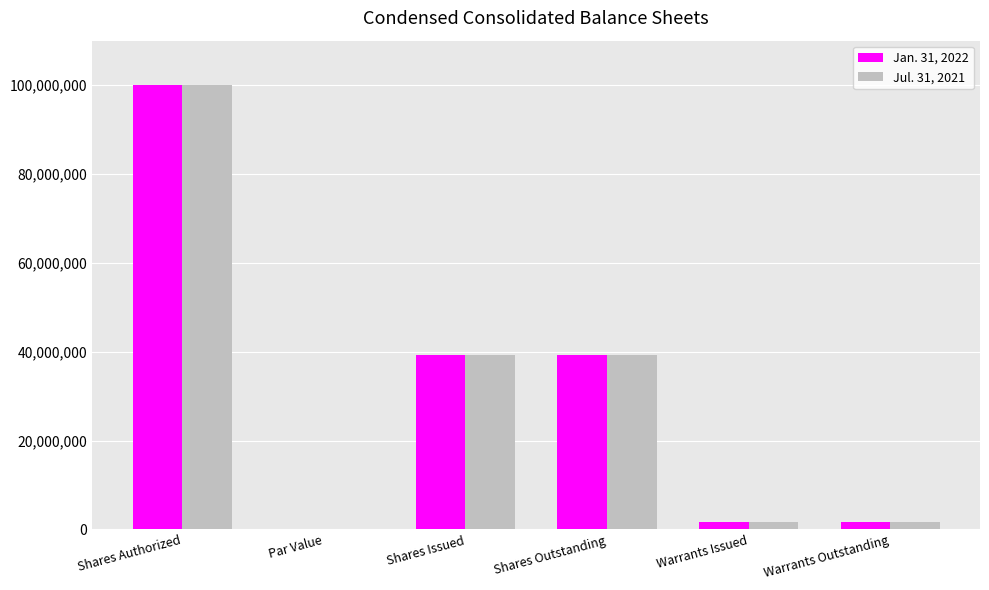

The Jan. 31, 2022 series shows 100000000.0 at Shares Authorized. True or false?

True